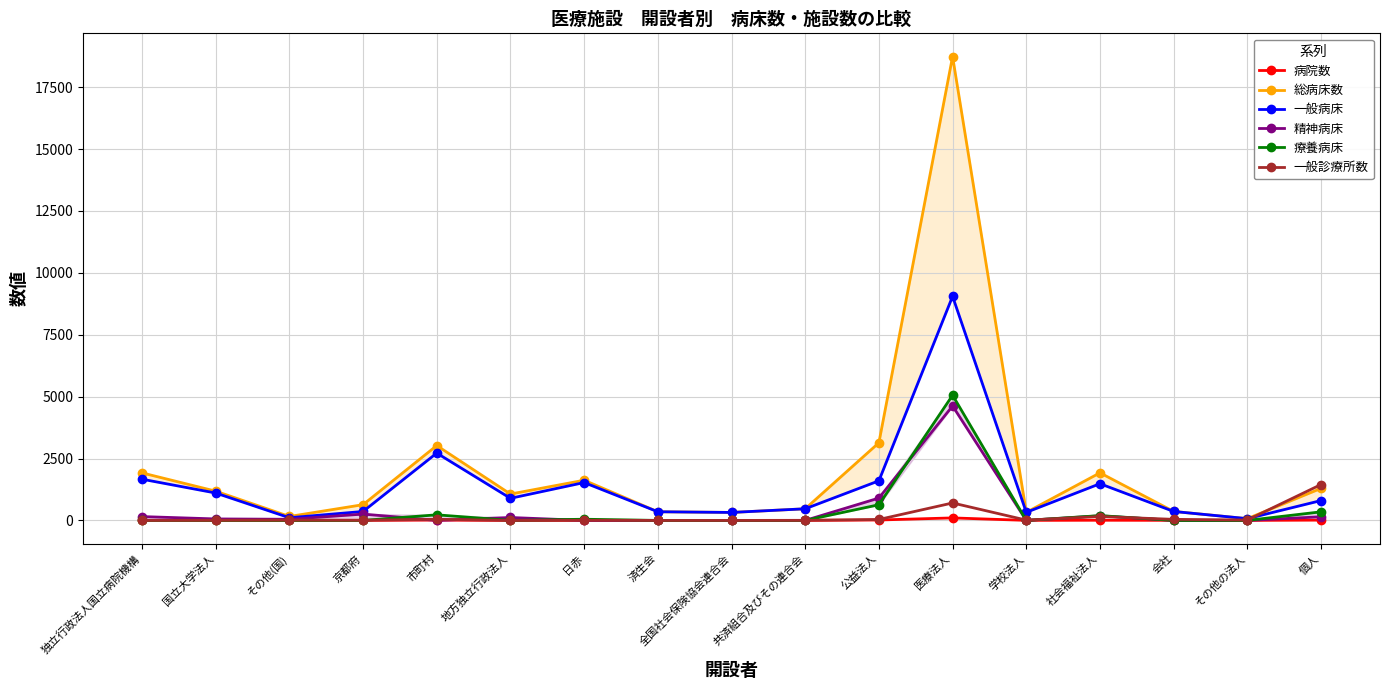

Rank the categories by 病院数 value from highest to lowest.

医療法人, 公益法人, 市町村, 個人, 社会福祉法人, 独立行政法人国立病院機構, 京都府, 日赤, 会社, その他(国), 共済組合及びその連合会, 学校法人, 国立大学法人, 地方独立行政法人, 済生会, 全国社会保険協会連合会, その他の法人